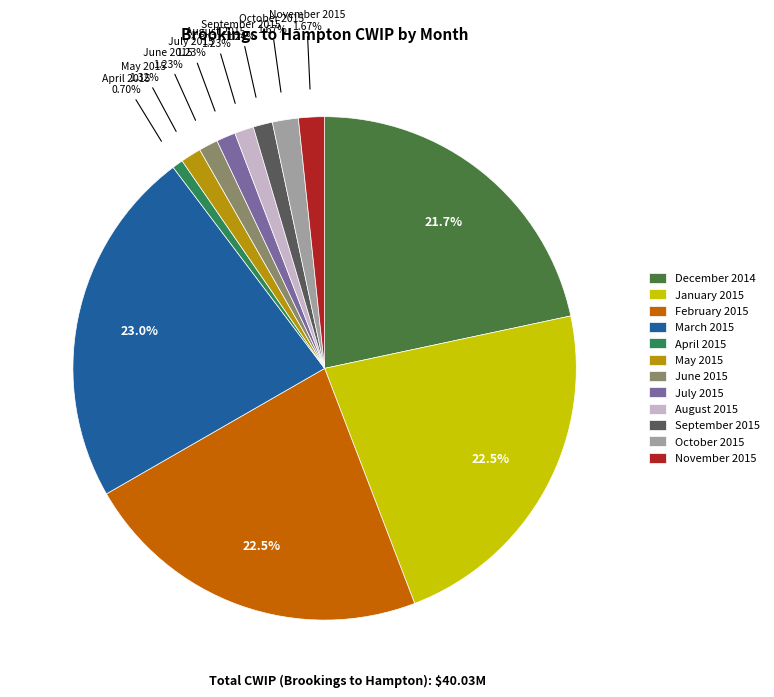

To the nearest percent, what is the difference between the largest and smallest slice percentages?

22%